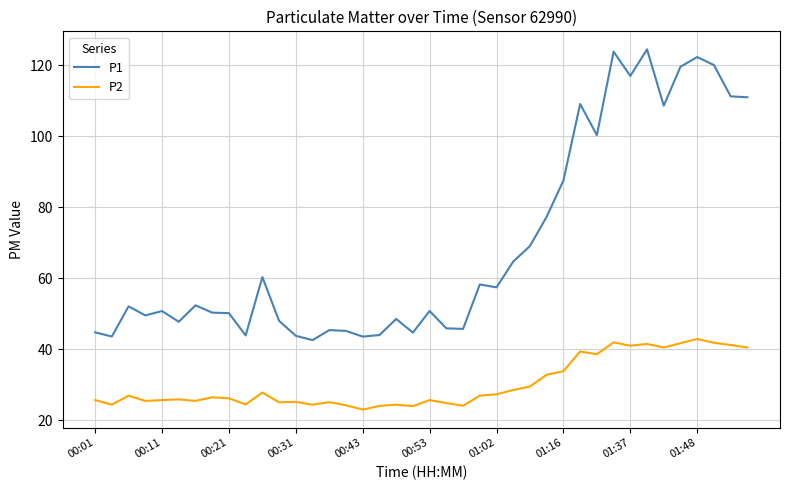

List the series in order of their peak value, lowest first.

P2, P1